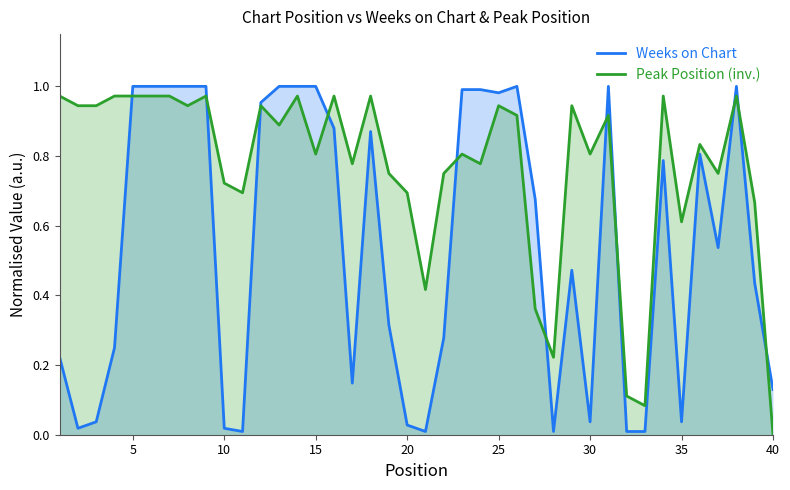

Which series has the largest range (max minus min)?

Weeks on Chart